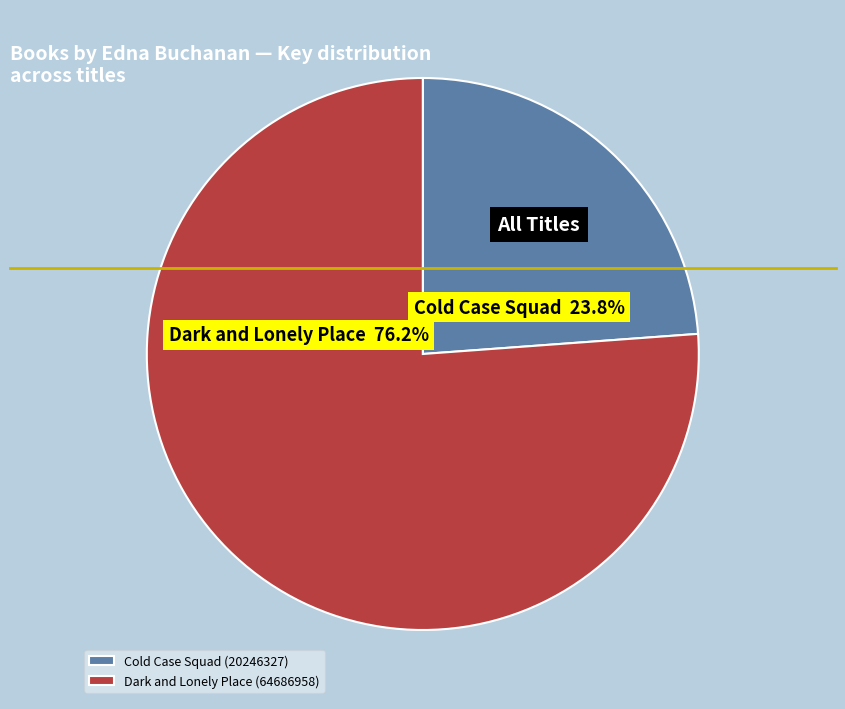

What percentage is NOT represented by Dark and Lonely Place (64686958)?

23.8%